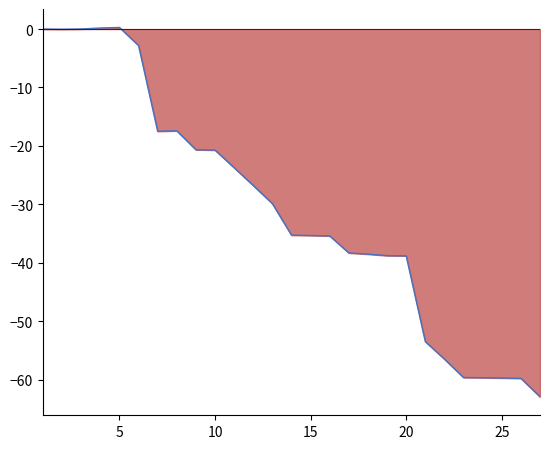

The chart shows a value of -31.8 at 25. True or false?

False